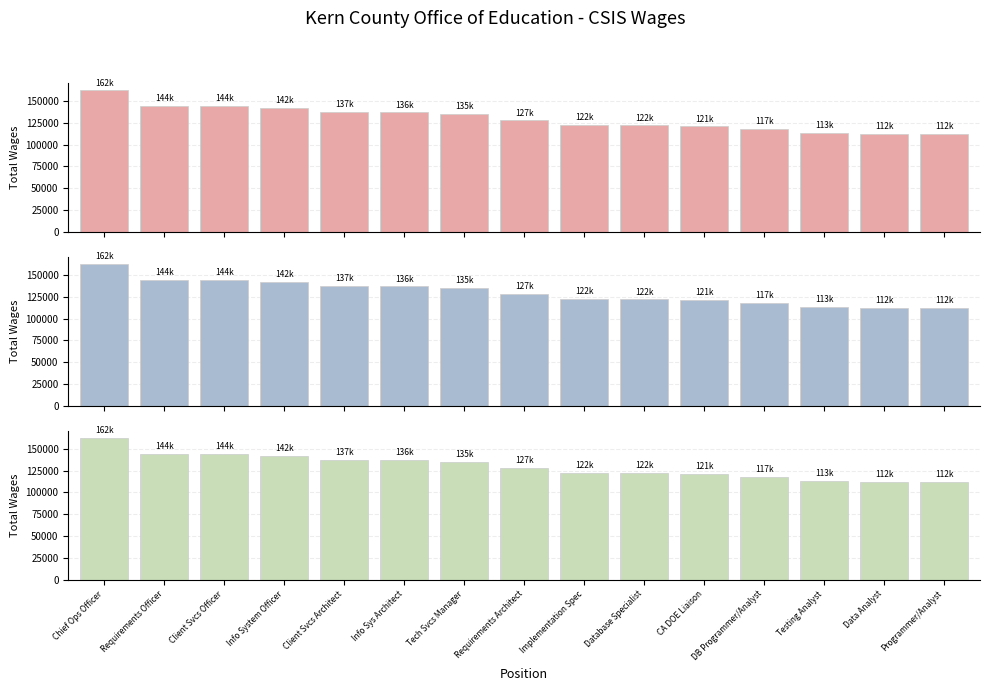

At which category is the sum across all series the highest?

Chief Ops Officer